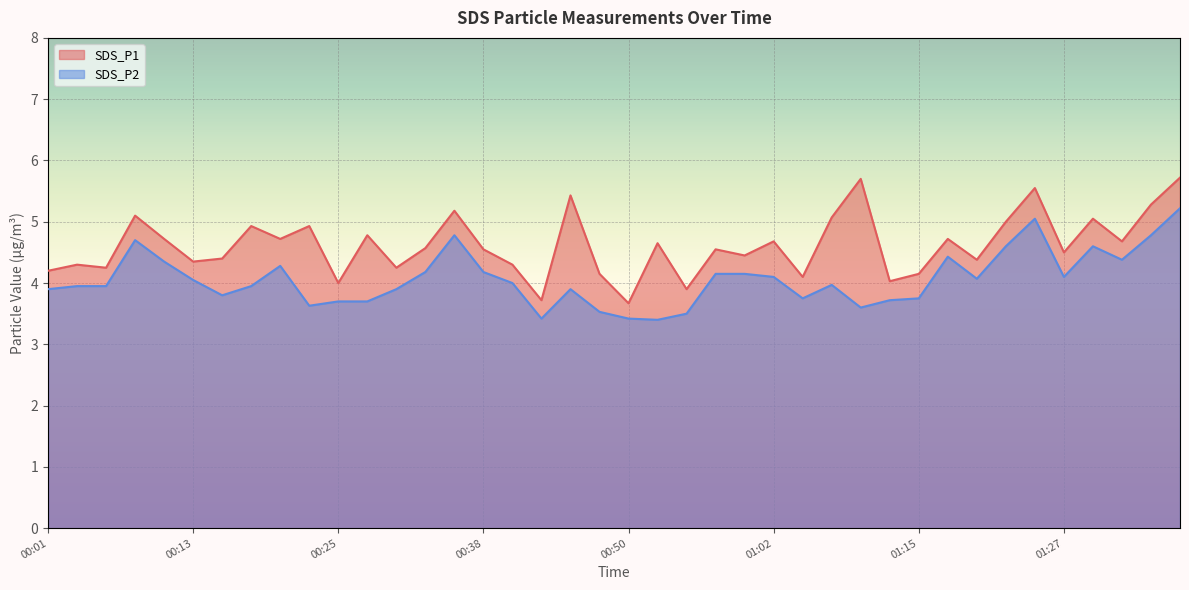

What is the spread (max minus min) of values at 00:42?

0.3